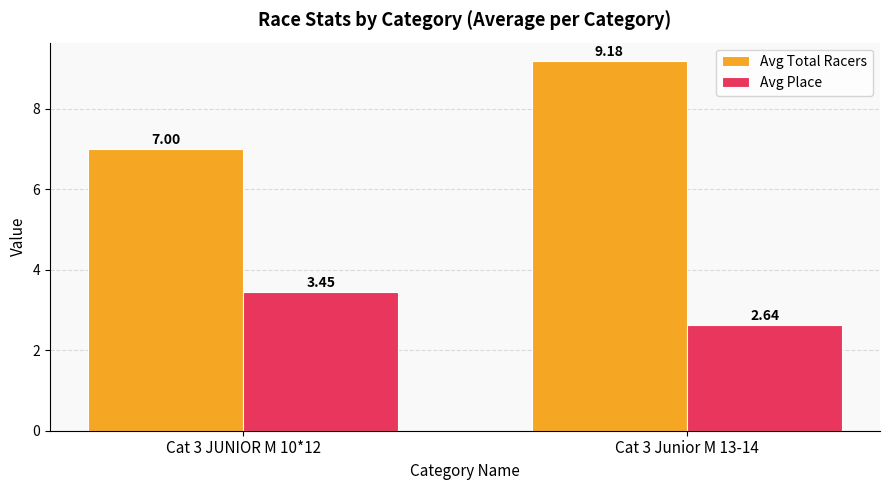

Rank the series at Cat 3 Junior M 13-14 from highest to lowest value.

Avg Total Racers, Avg Place